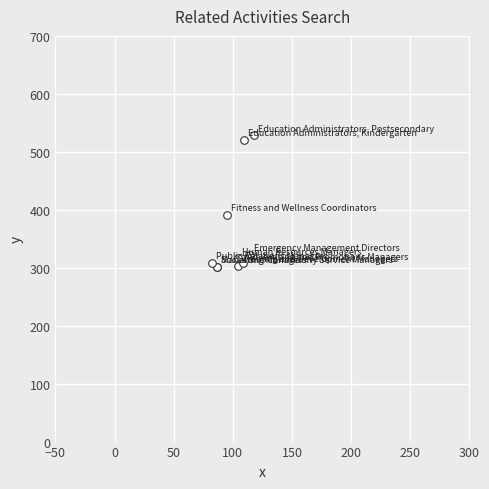

What Y value in the scatter plot is closest to 414?

391.2